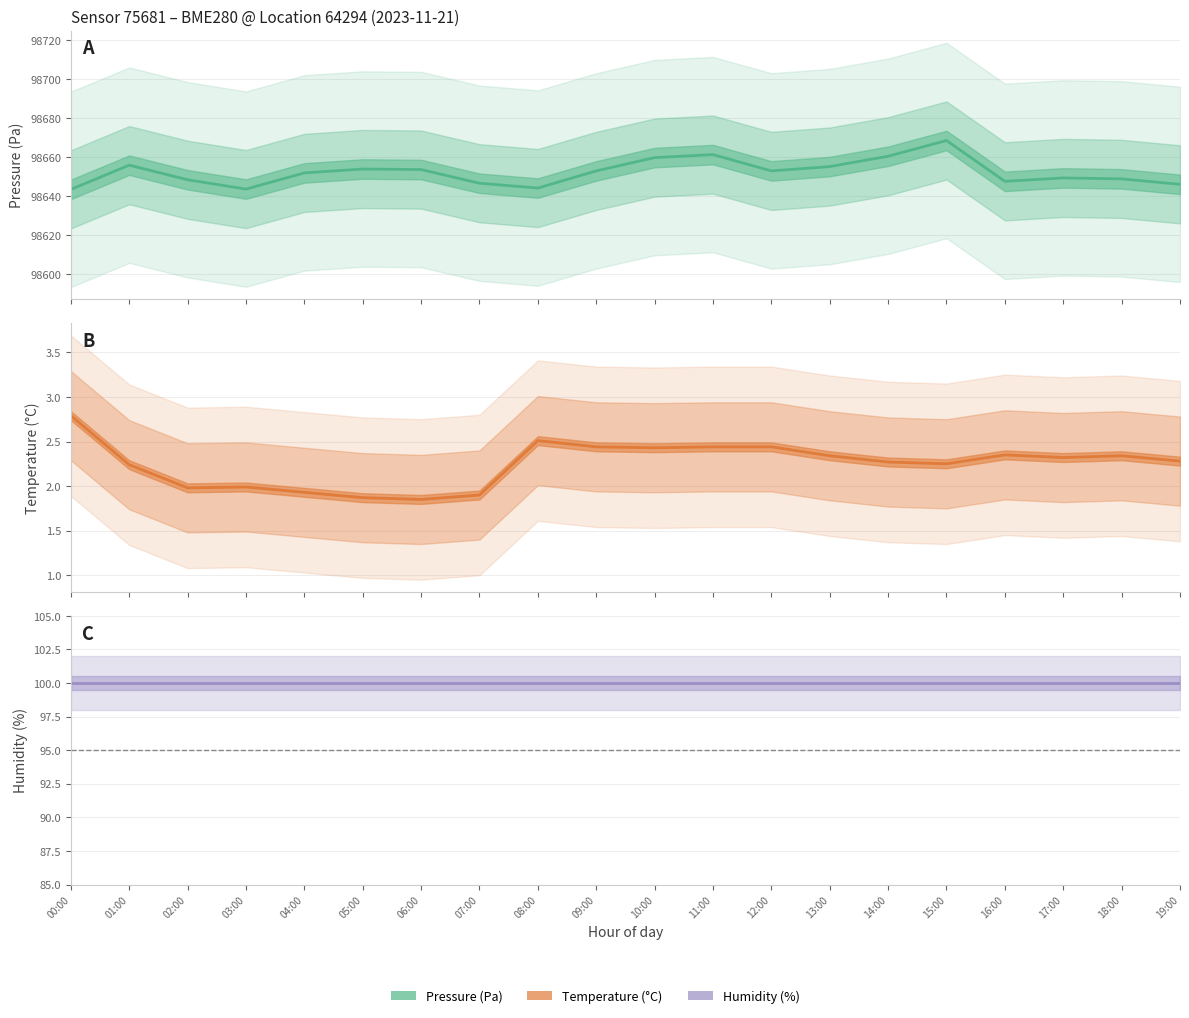

True or false: temperature and pressure cross at least once.

False